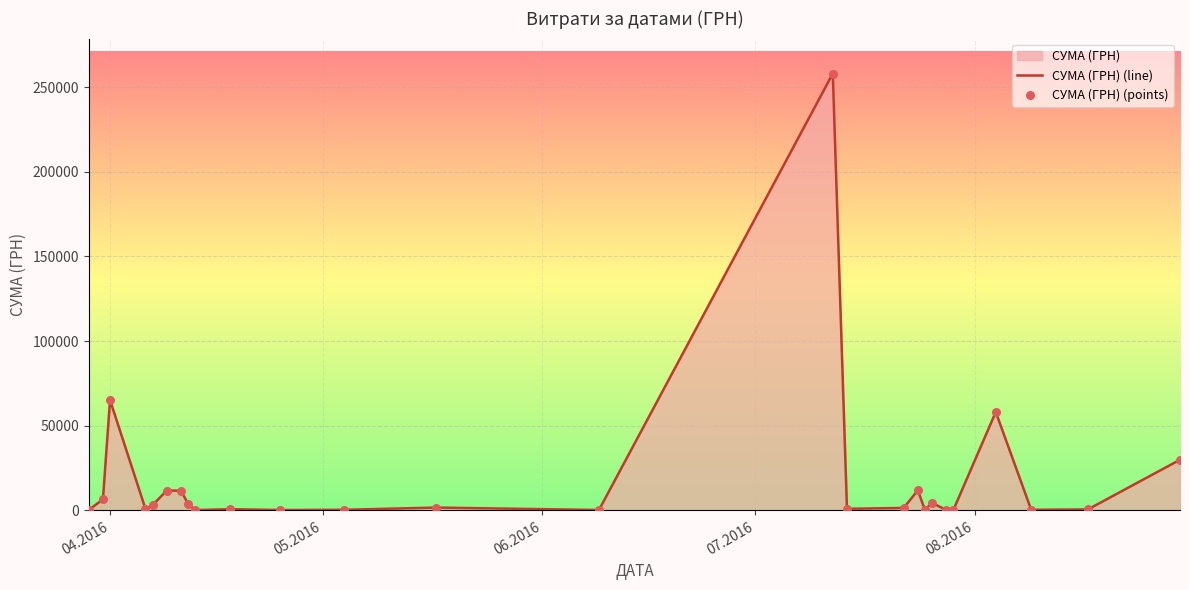

At how many categories does at least one series exceed 14679?

4